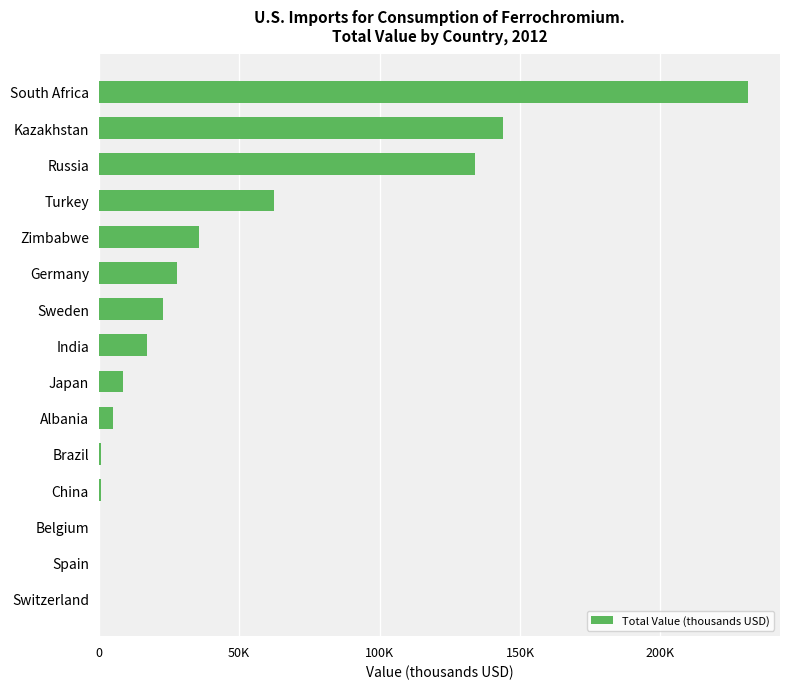

What is the difference between the second highest and second lowest values?

143967